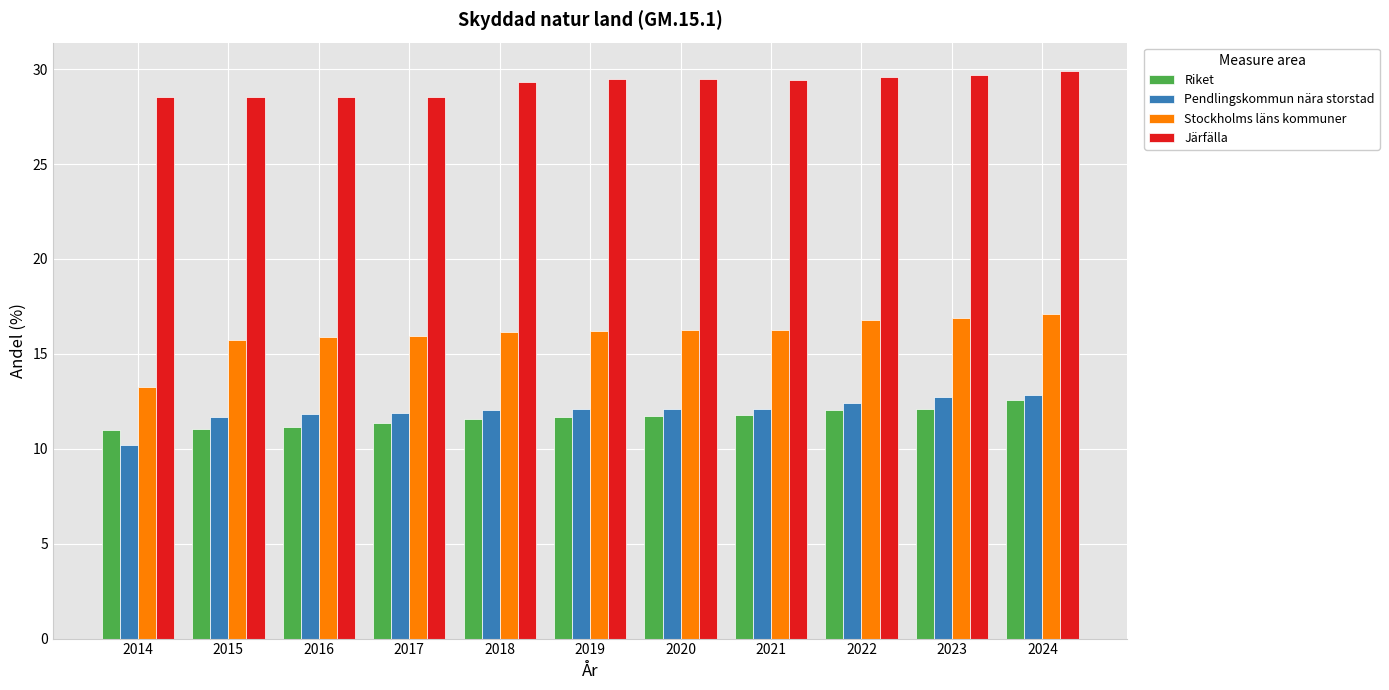

What are all the series names shown in the legend?

Riket, Pendlingskommun nära storstad, Stockholms läns kommuner, Järfälla